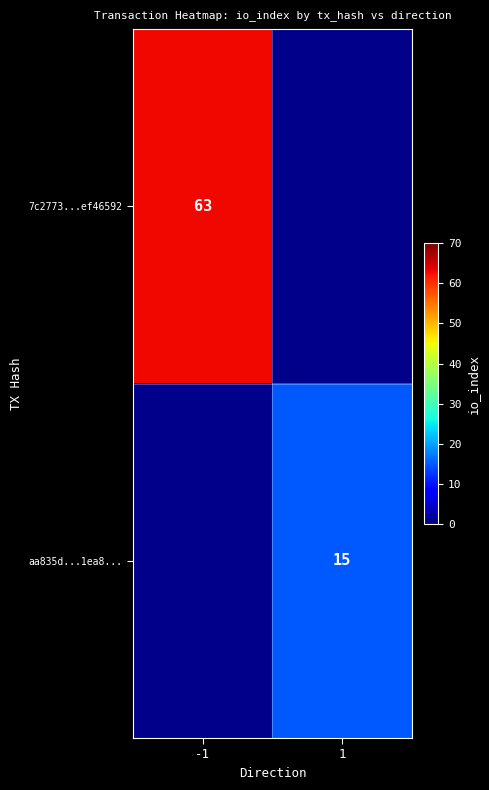

The 7c2773...ef46592 series shows 97 at -1. True or false?

False